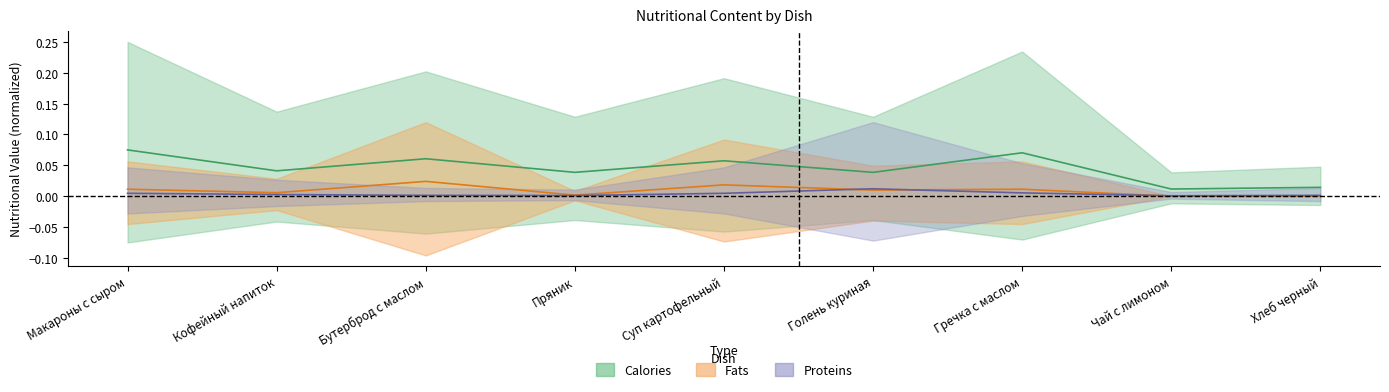

True or false: proteins has more than 2 points higher than both neighbors.

False